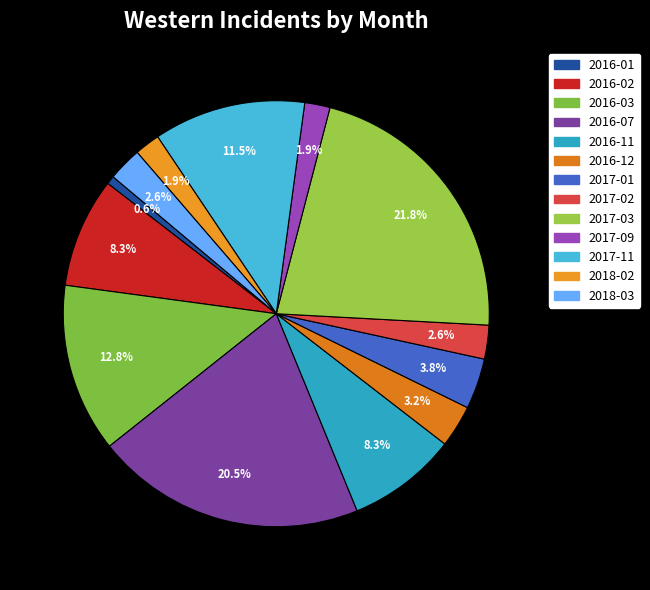

Rank the categories by value from highest to lowest.

2017-03, 2016-07, 2016-03, 2017-11, 2016-02, 2016-11, 2017-01, 2016-12, 2017-02, 2018-03, 2017-09, 2018-02, 2016-01